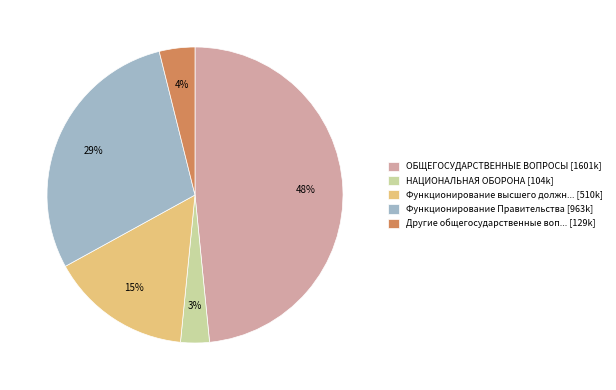

True or false: ОБЩЕГОСУДАРСТВЕННЫЕ ВОПРОСЫ [1601k] accounts for 48% of the total.

True